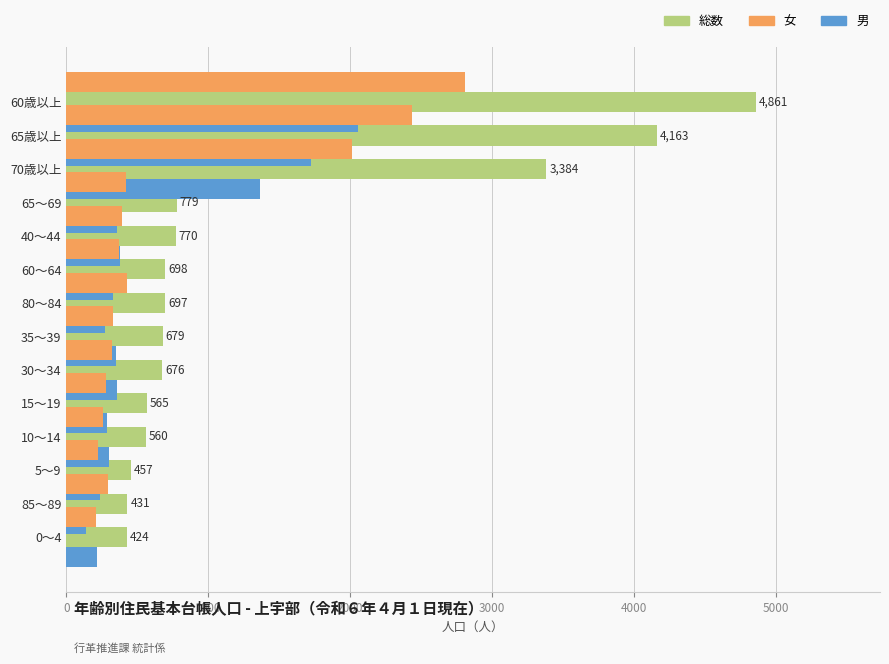

What is the difference between the second highest and minimum values in the 総数 series?

3739